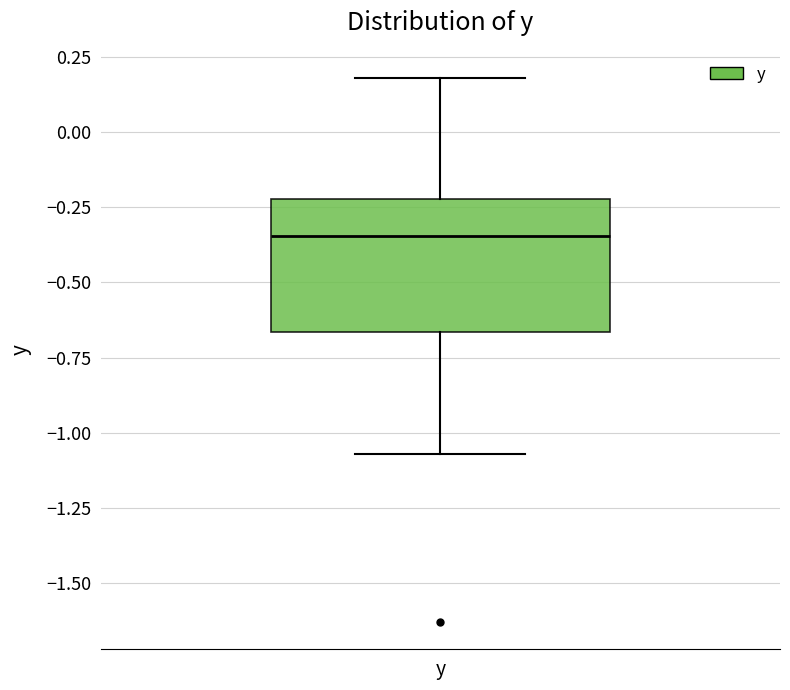

Transcribe this box plot: give where the median line is, the range the box spans, and where the two whiskers end, as read against the y-axis. The values are not printed on the chart, so give them approximately, as read against the axis.

median -0.35, box -0.65 to -0.20, whiskers -1.05 to 0.20